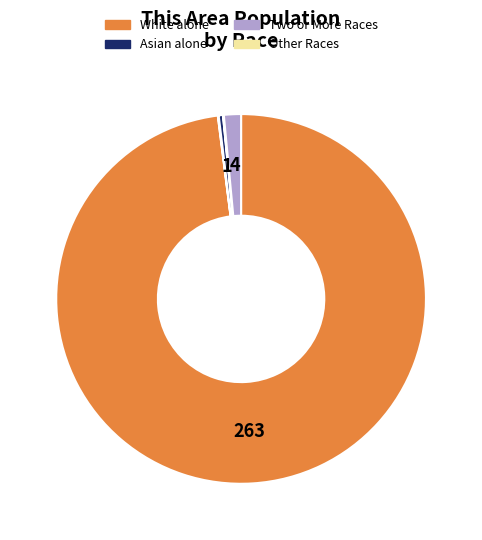

Is there a majority slice in this chart?

Yes